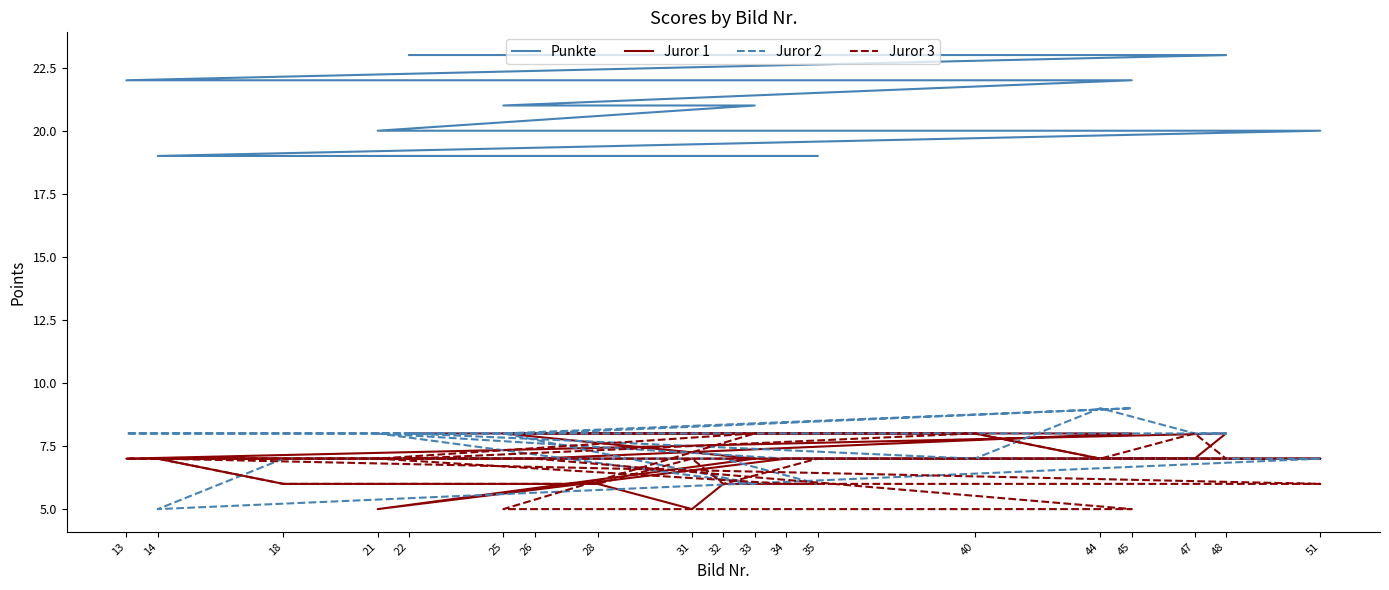

True or false: Juror 3 and Punkte intersect in this chart.

False